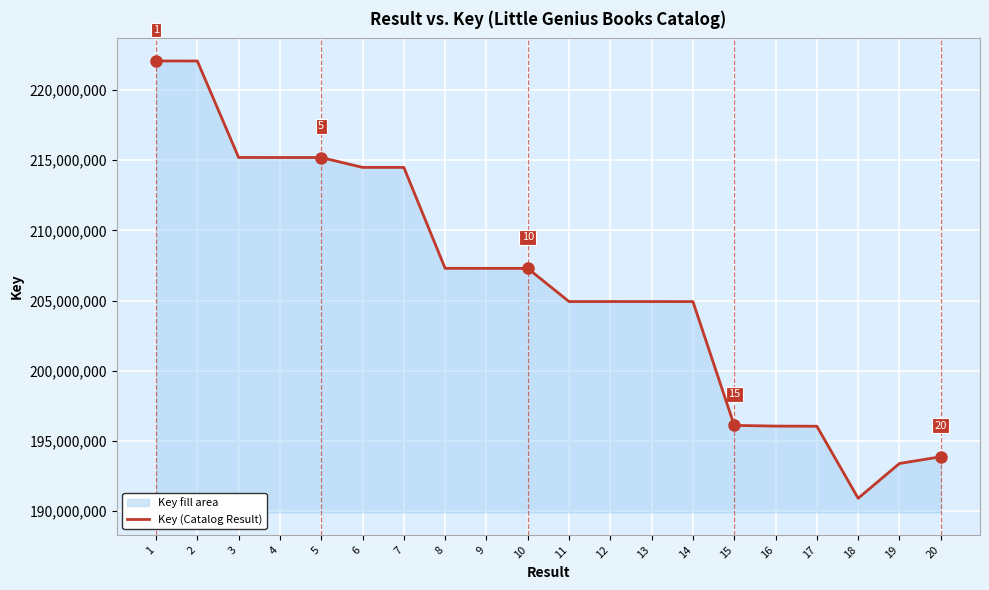

What is the difference between the maximum and minimum values?

31139641